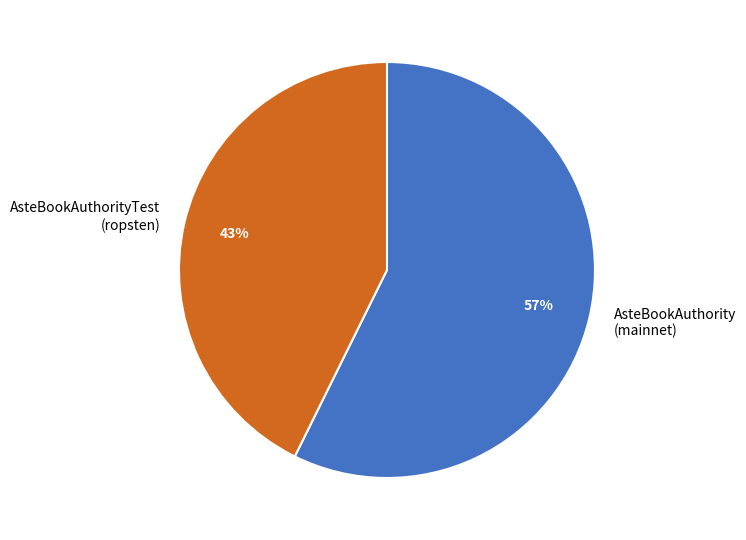

Do AsteBookAuthorityTest (ropsten) and AsteBookAuthority (mainnet) together represent more than half of the pie?

Yes